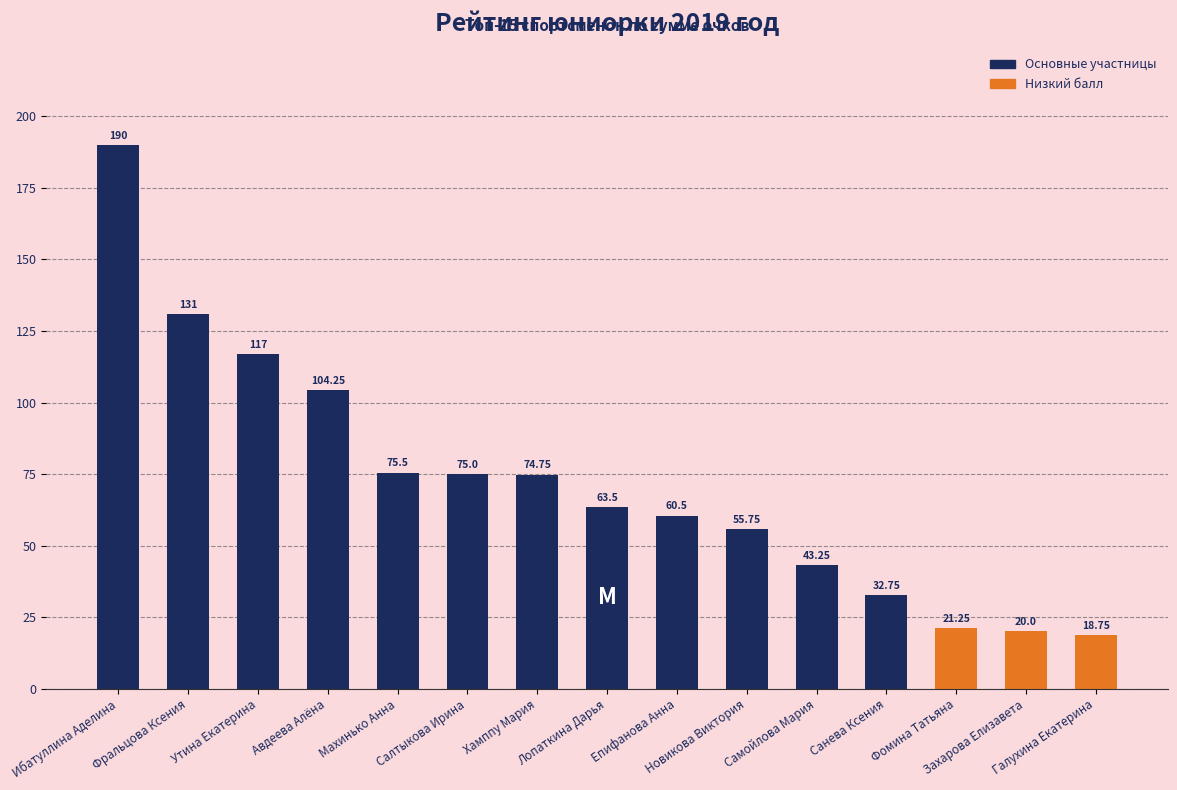

List the labels in order of value, smallest first.

Галухина Екатерина, Захарова Елизавета, Фомина Татьяна, Санева Ксения, Самойлова Мария, Новикова Виктория, Епифанова Анна, Лопаткина Дарья, Хамппу Мария, Салтыкова Ирина, Махинько Анна, Авдеева Алёна, Утина Екатерина, Фральцова Ксения, Ибатуллина Аделина